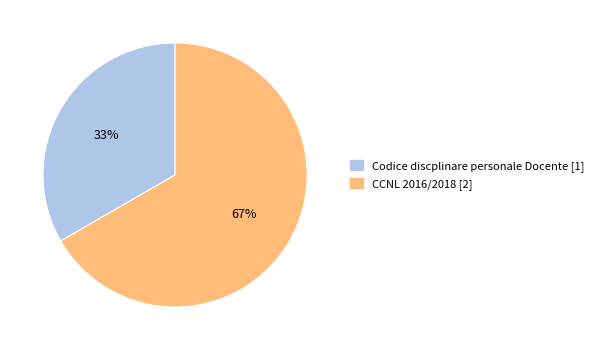

Which category has the biggest portion of the pie?

CCNL 2016/2018